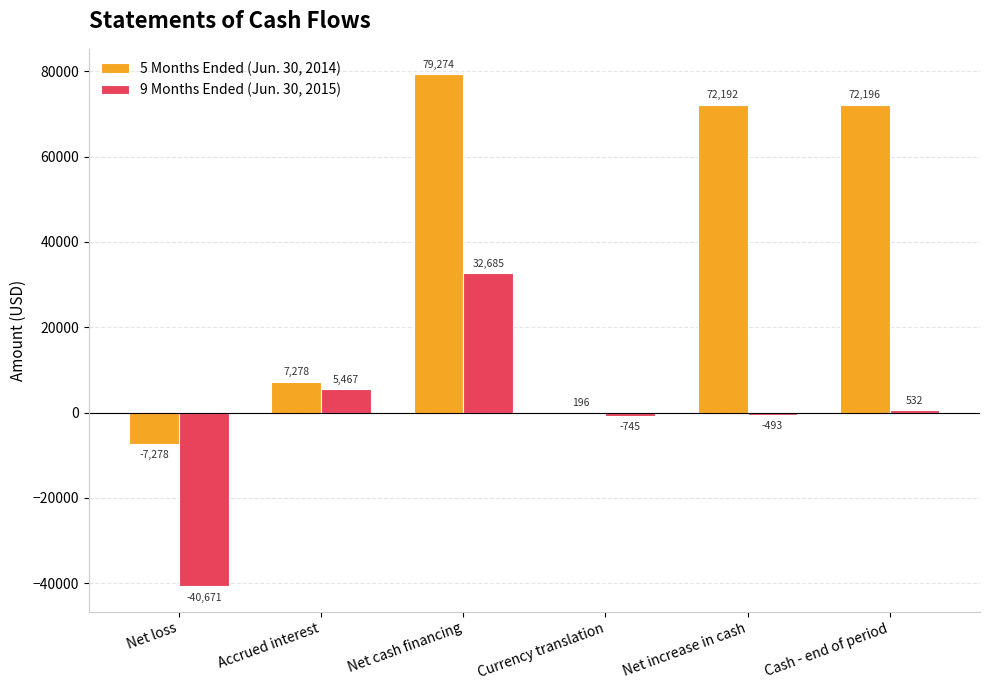

What is the total value across all series at Cash - end of period?

72728